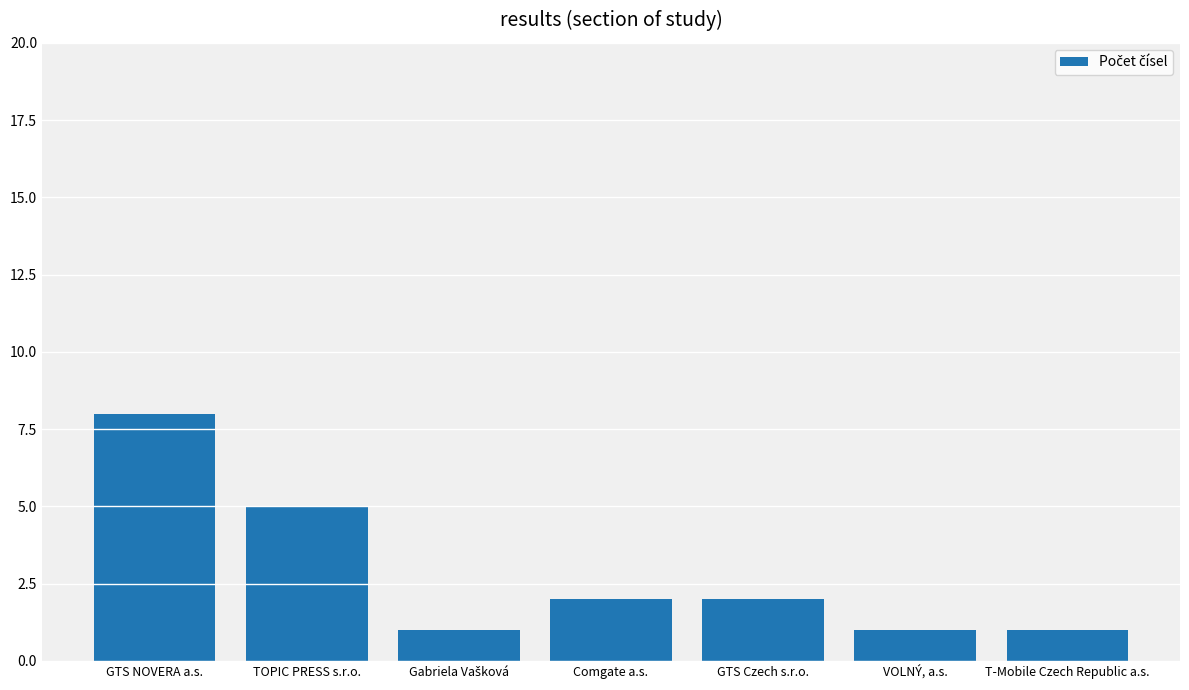

What is the sum of all values?

20